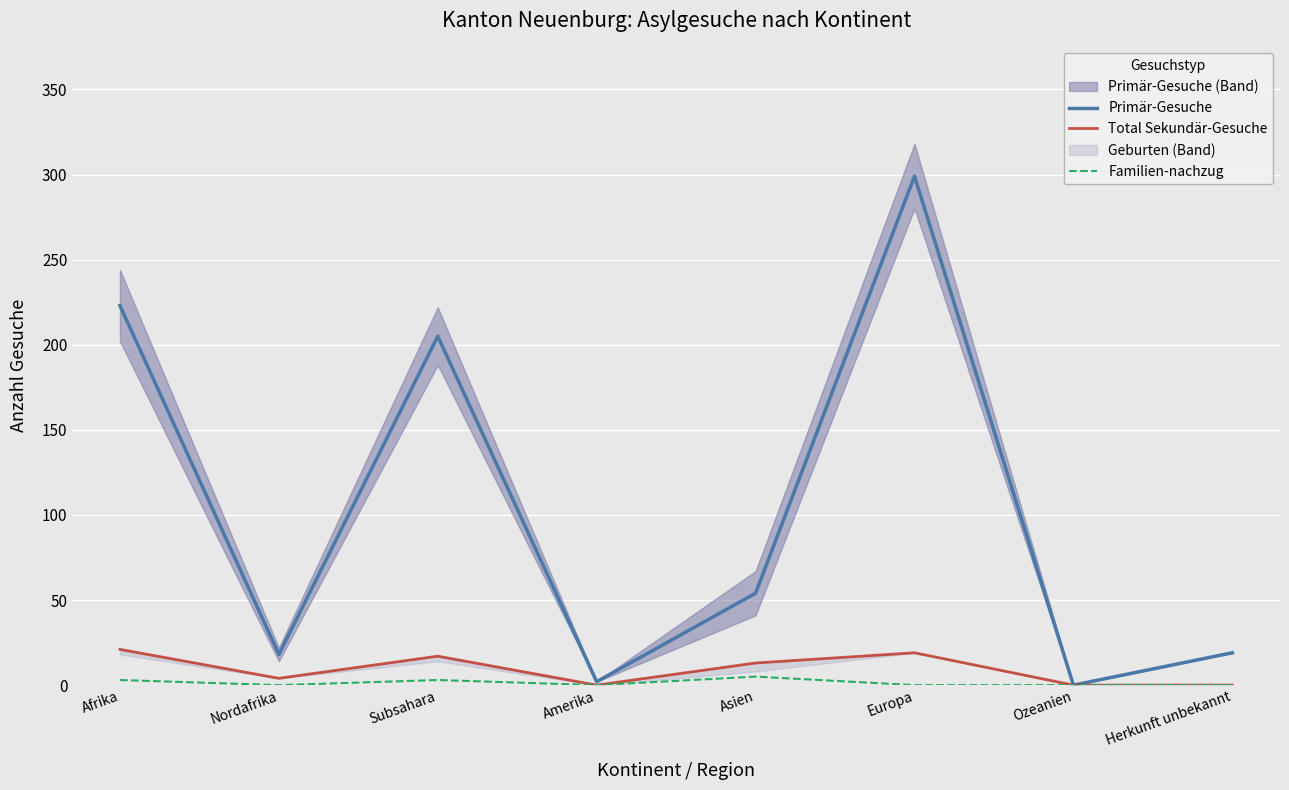

At which category is the sum across all series the highest?

Europa